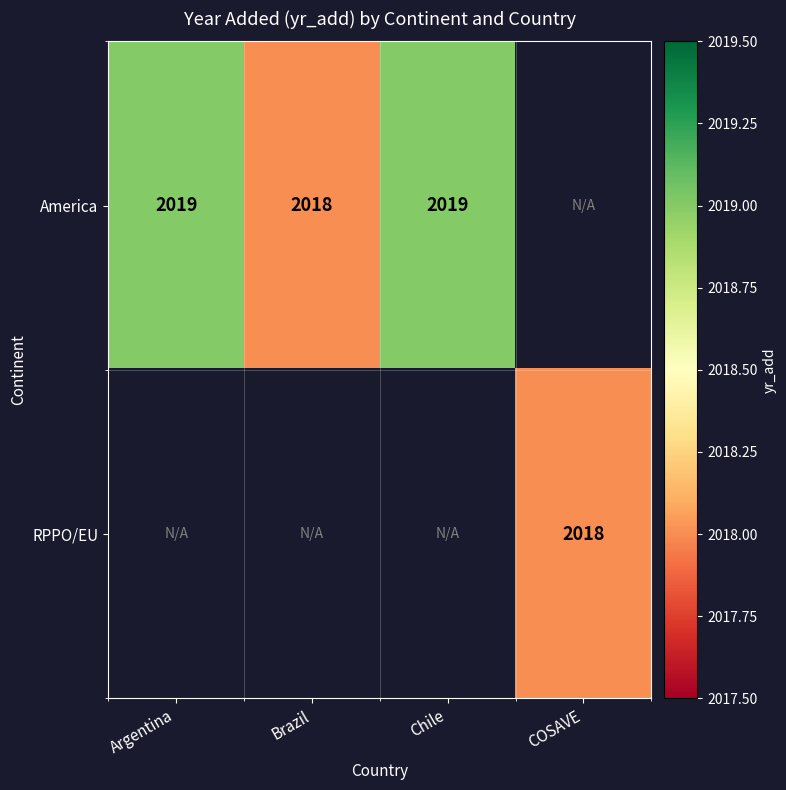

What is the maximum value shown in the chart?

2019.0